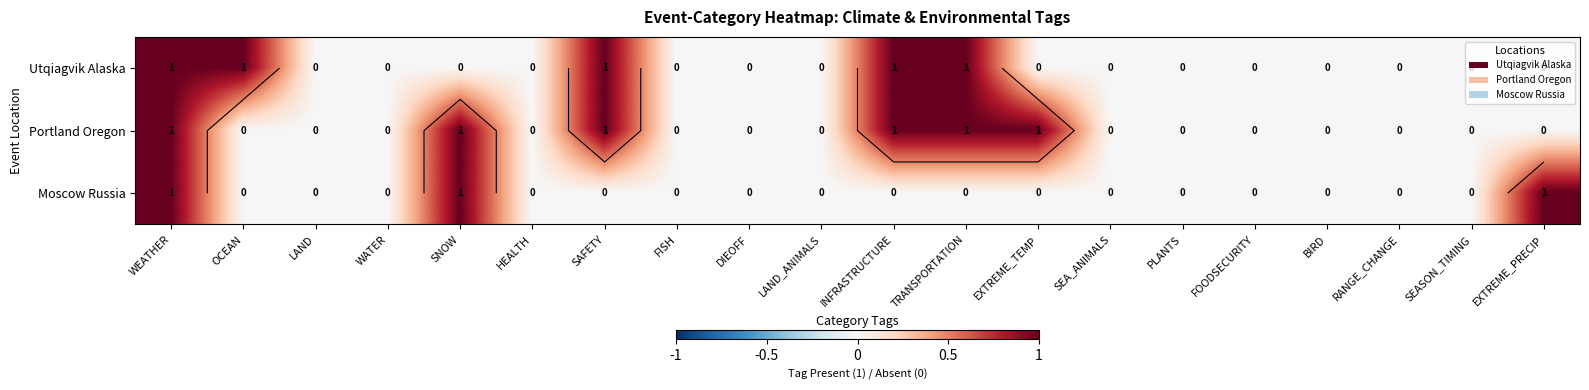

How many Utqiagvik Alaska values are between 0 and 1?

20